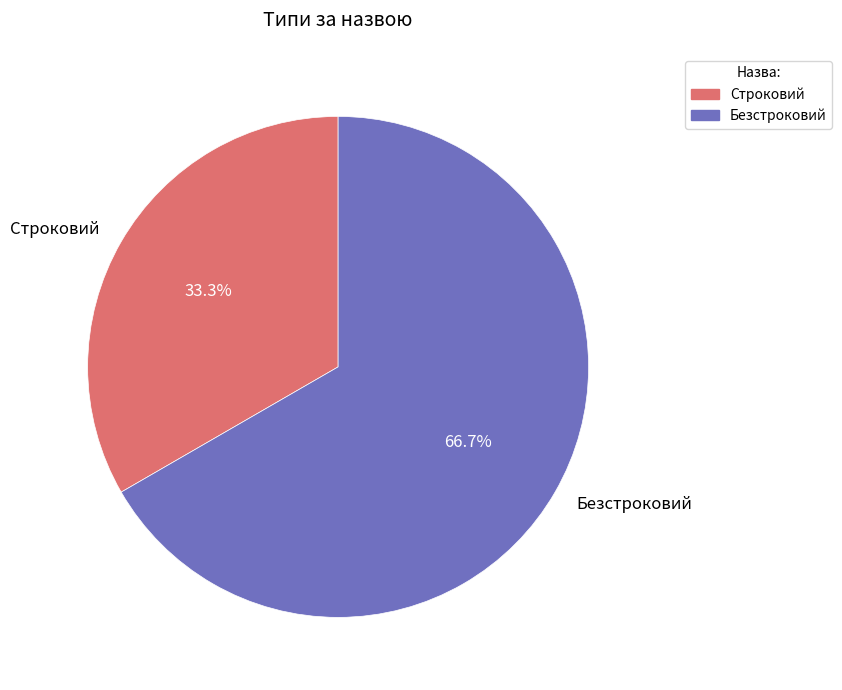

Which category has the biggest portion of the pie?

Безстроковий